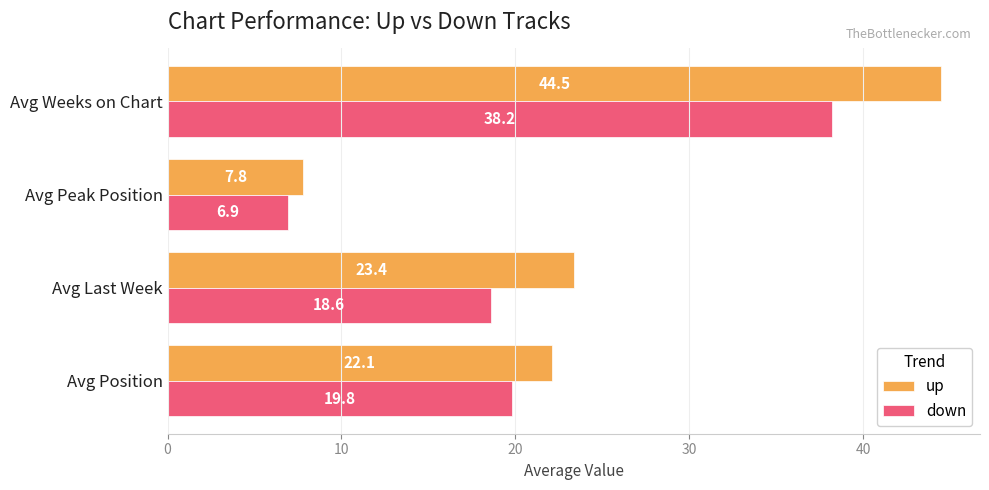

What is the sum of all up values?

97.8